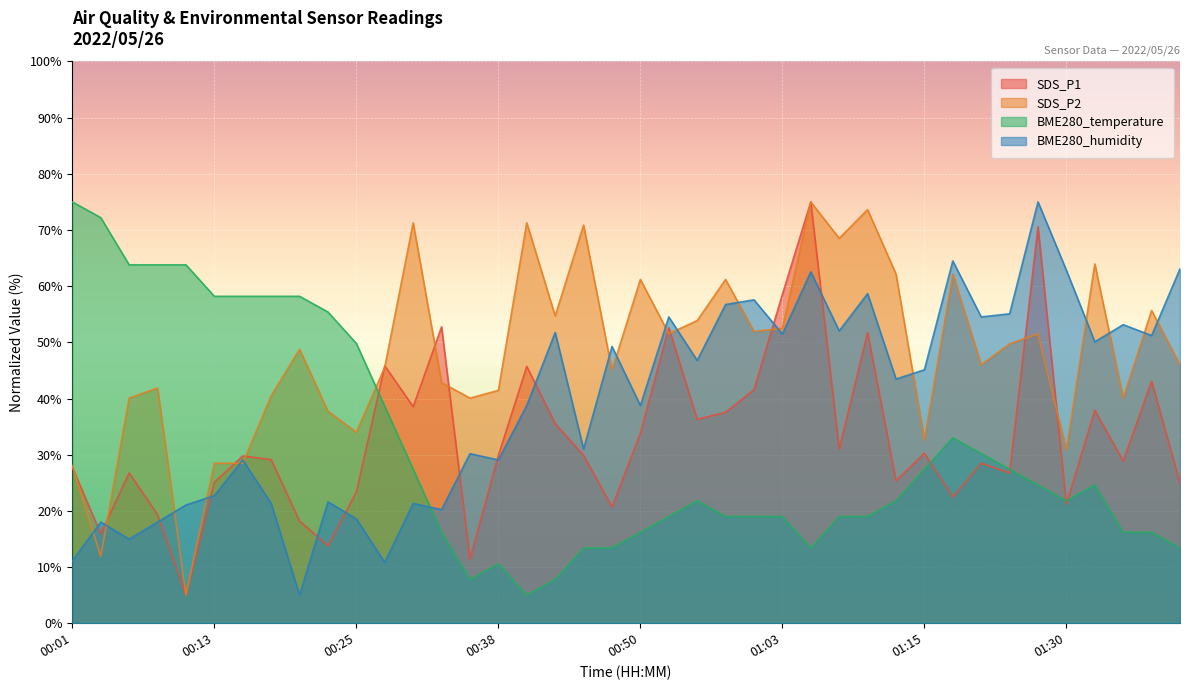

What are all the series names shown in the legend?

SDS_P1, SDS_P2, BME280_temperature, BME280_humidity